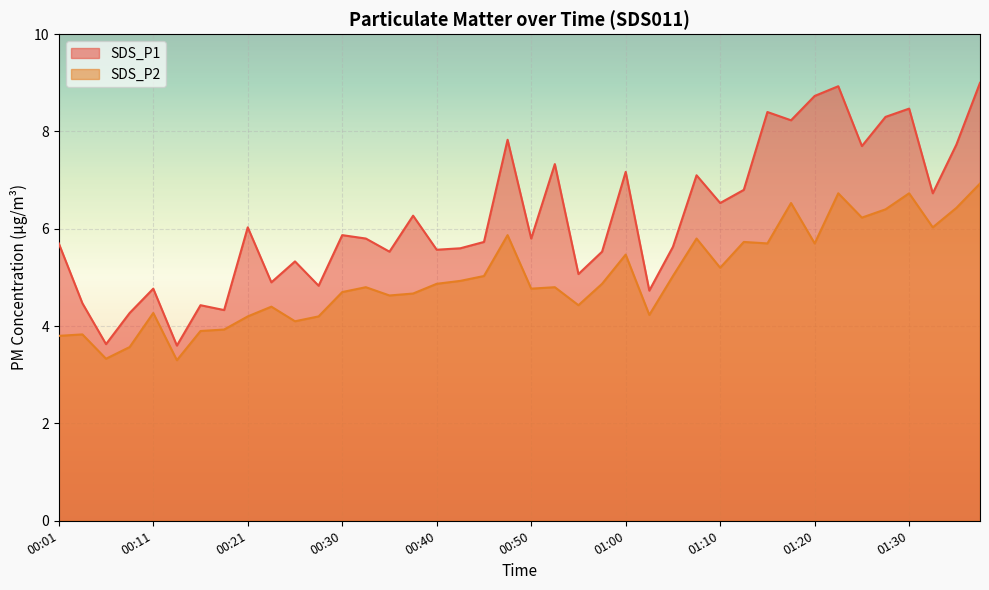

True or false: SDS_P2 has more than 1 points higher than both neighbors.

True